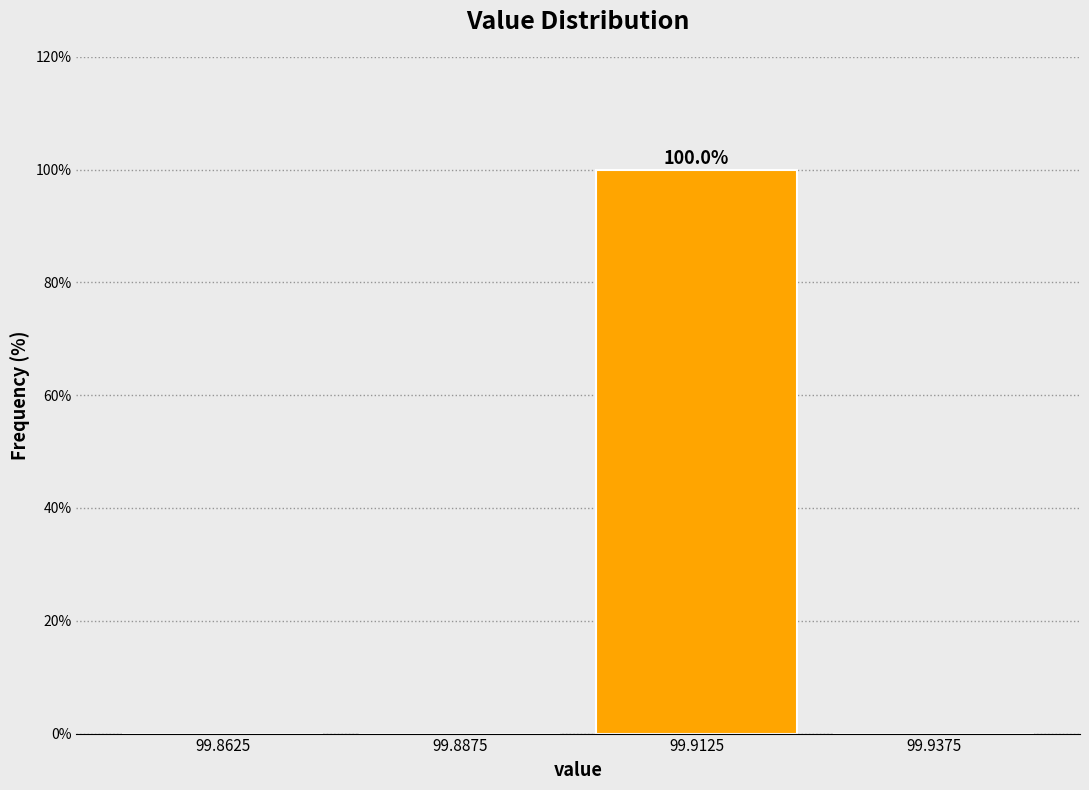

Over which range of the x-axis is the bar tallest?

99.900 to 99.925